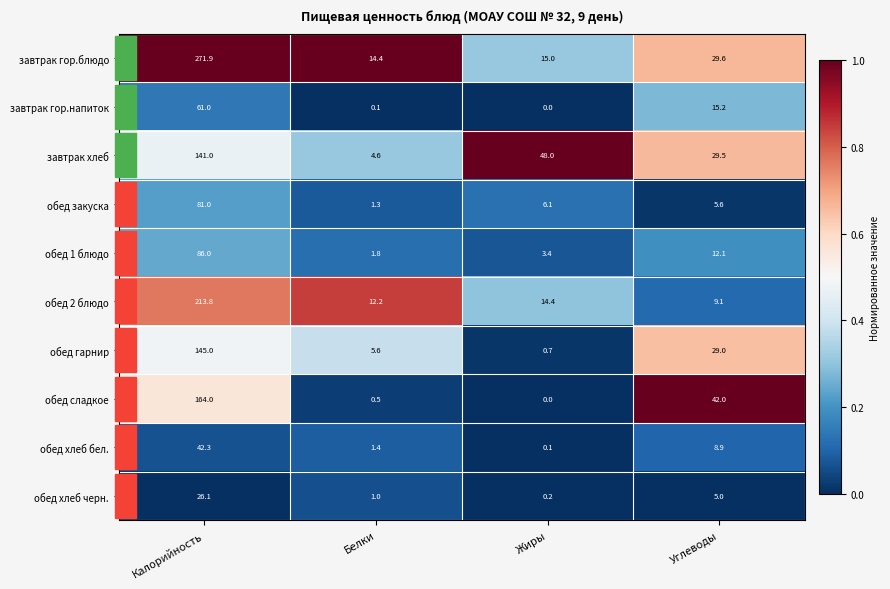

What is the difference between the maximum and second lowest values in the обед 1 блюдо series?

82.6